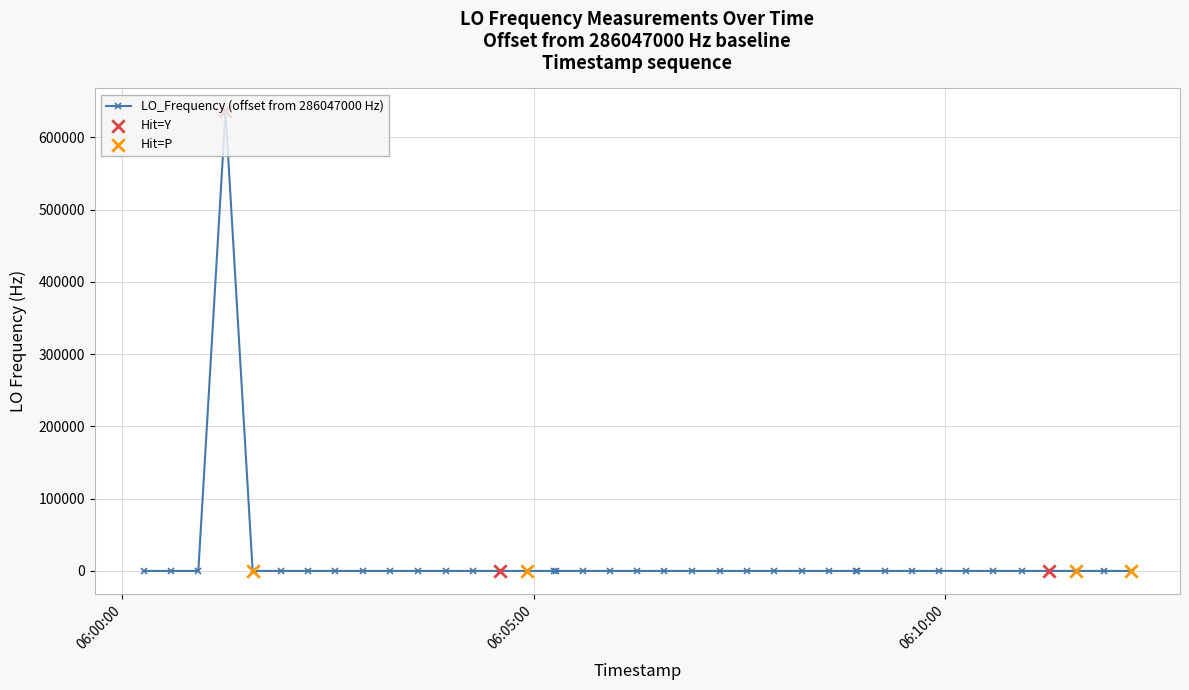

What is the difference between the maximum and second lowest values?

635711.6